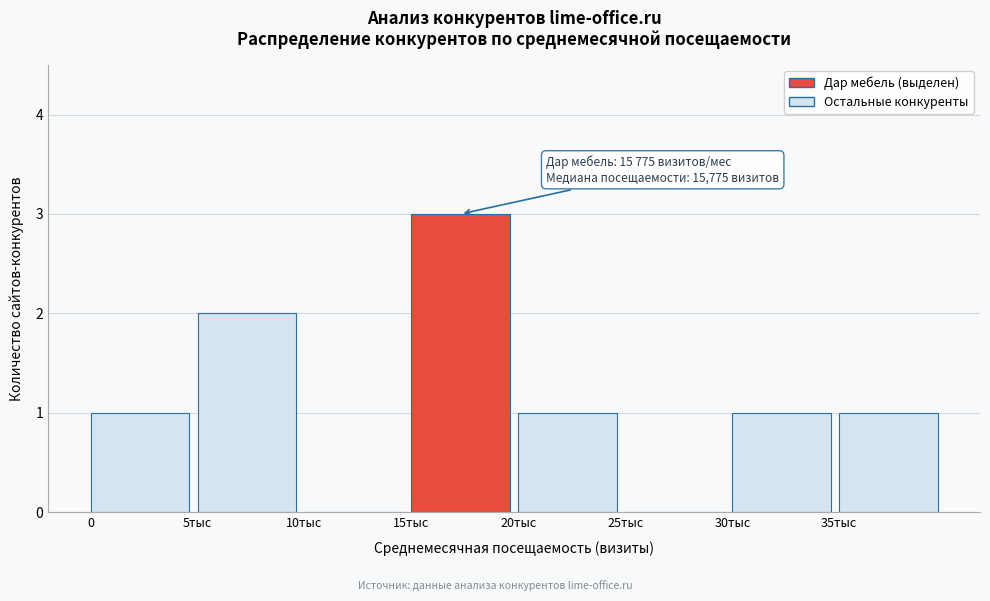

Reading left to right, list all the values displayed in this chart.

0=1	5тыс=2	10тыс=0	15тыс=3	20тыс=1	25тыс=0	30тыс=1	35тыс=1